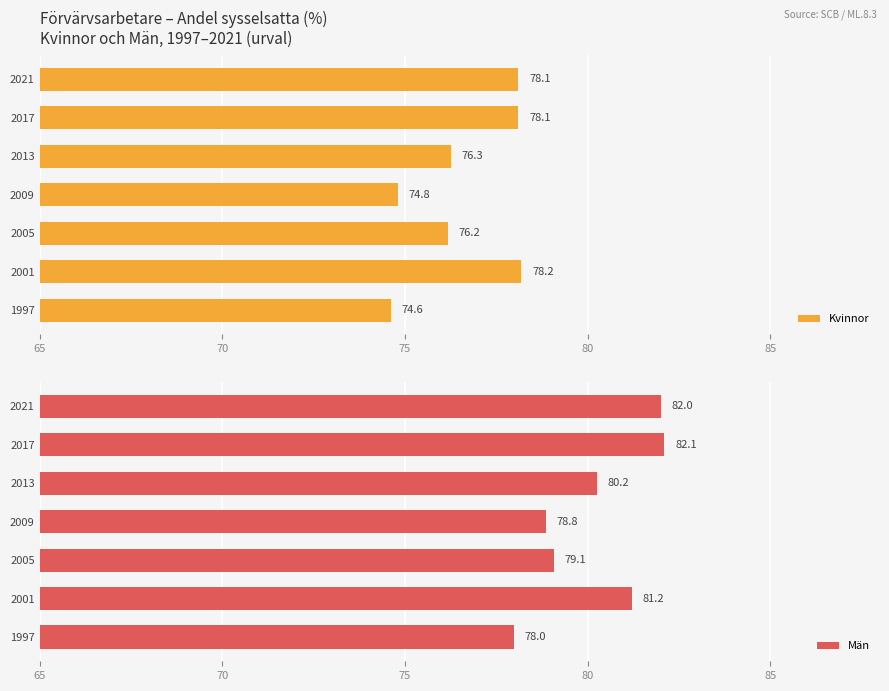

What is the sum of the Kvinnor values at 2017 and 2001?

156.3